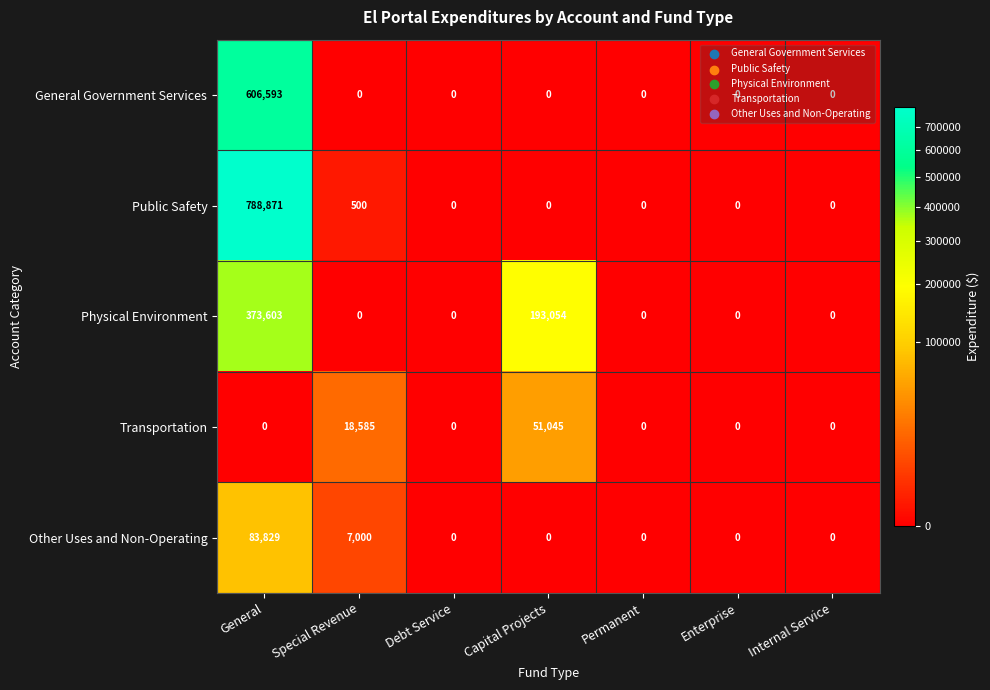

What is the difference between the highest and lowest values at Special Revenue?

18585